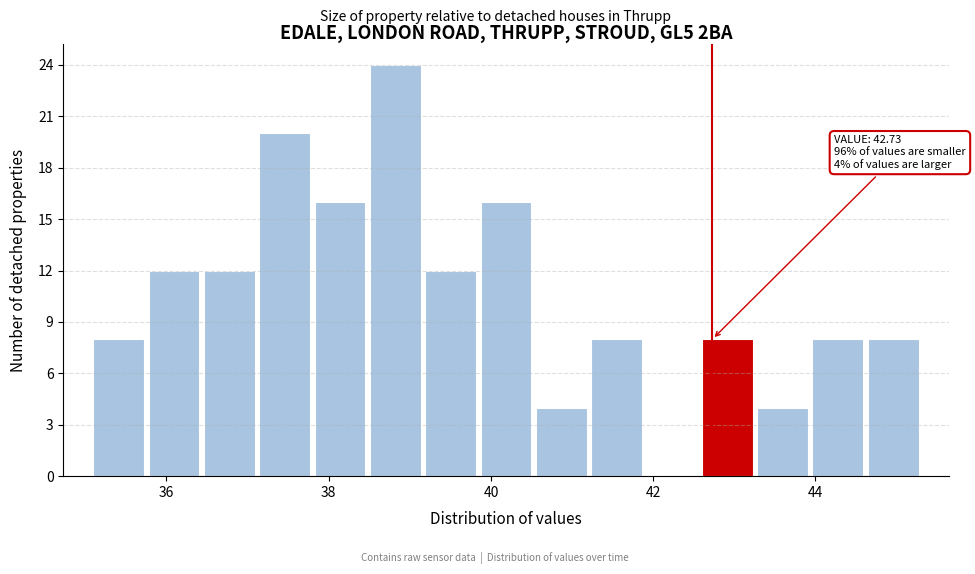

Around what value on the x-axis is the tallest bar? Give the approximate position of its centre, as read against the axis.

38.8